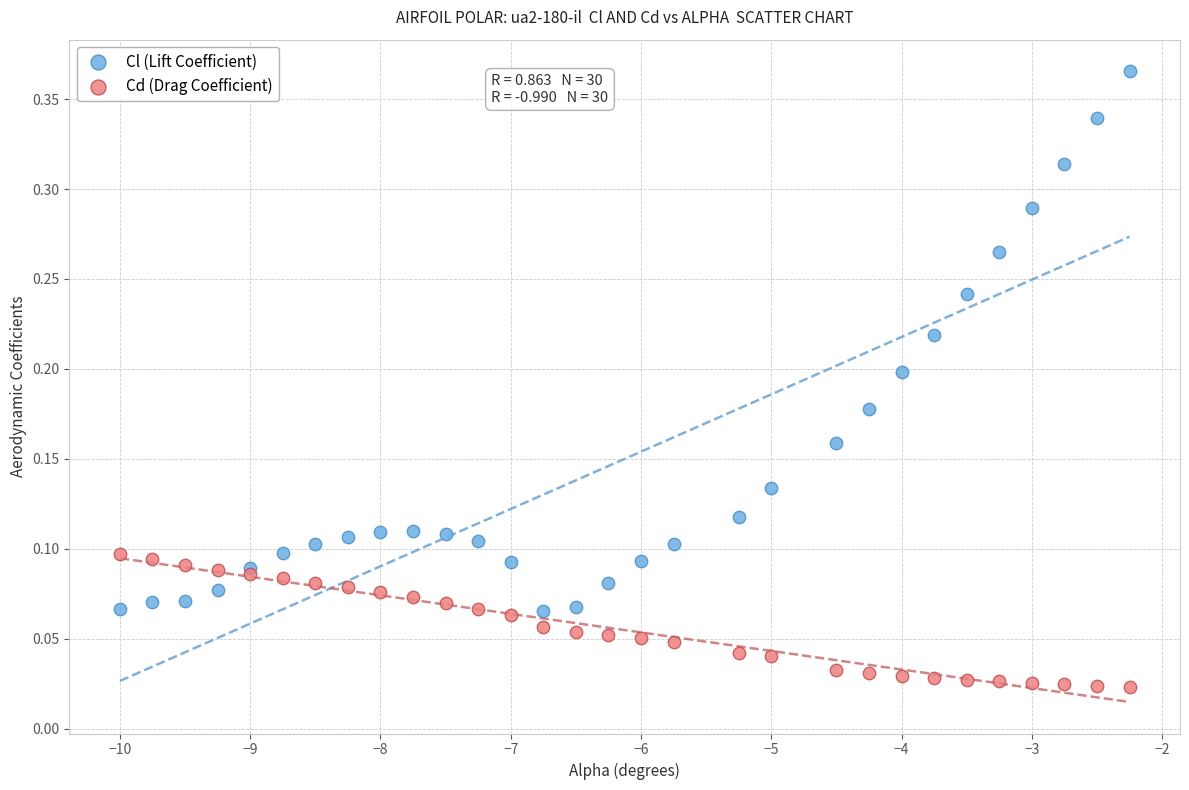

What are all the series names shown in the legend?

Cl (Lift Coefficient), Cd (Drag Coefficient)